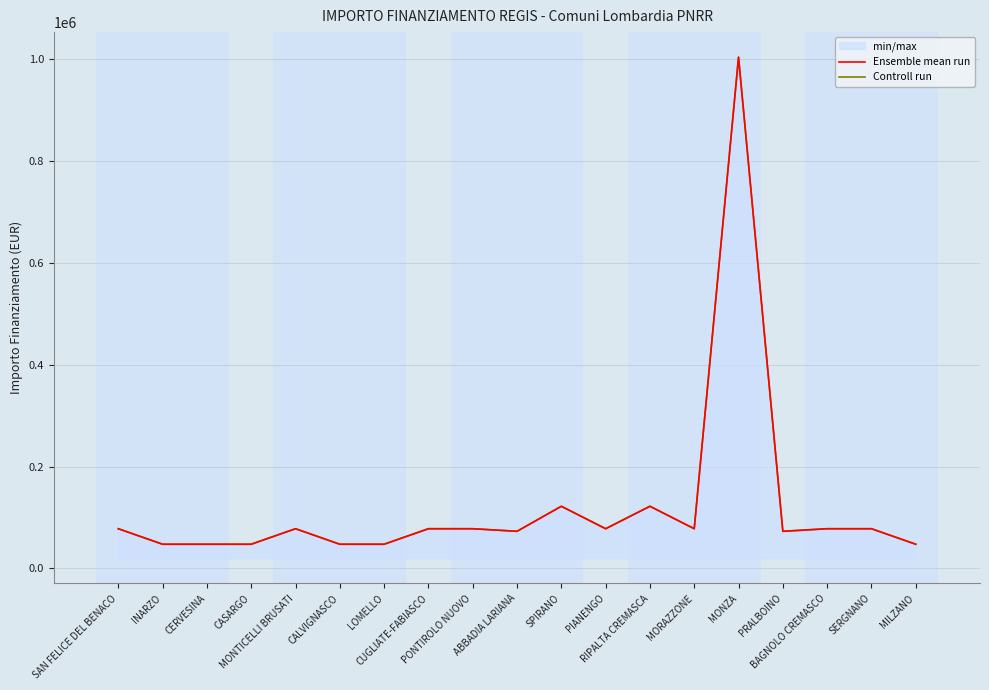

What position from the left is CALVIGNASCO?

6